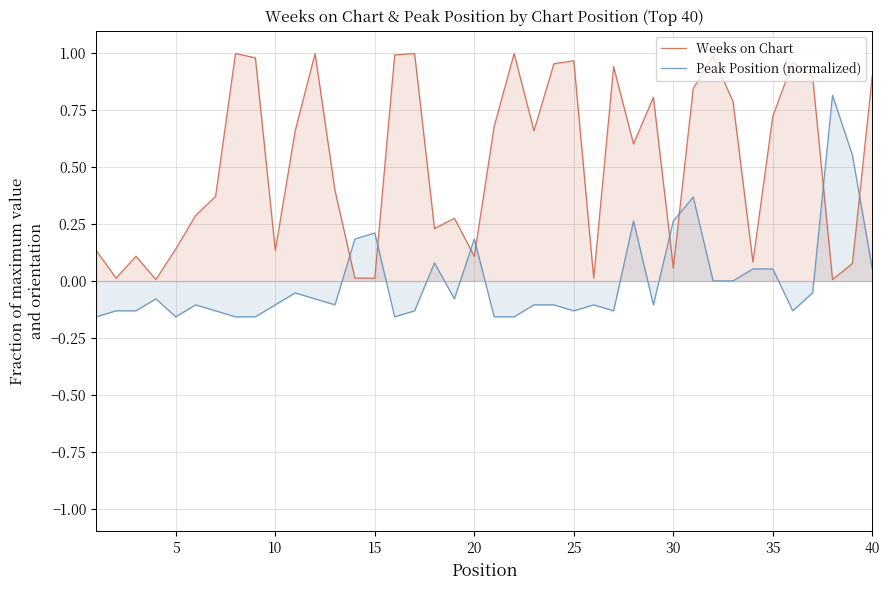

Which series has the largest total across all categories?

Weeks on Chart